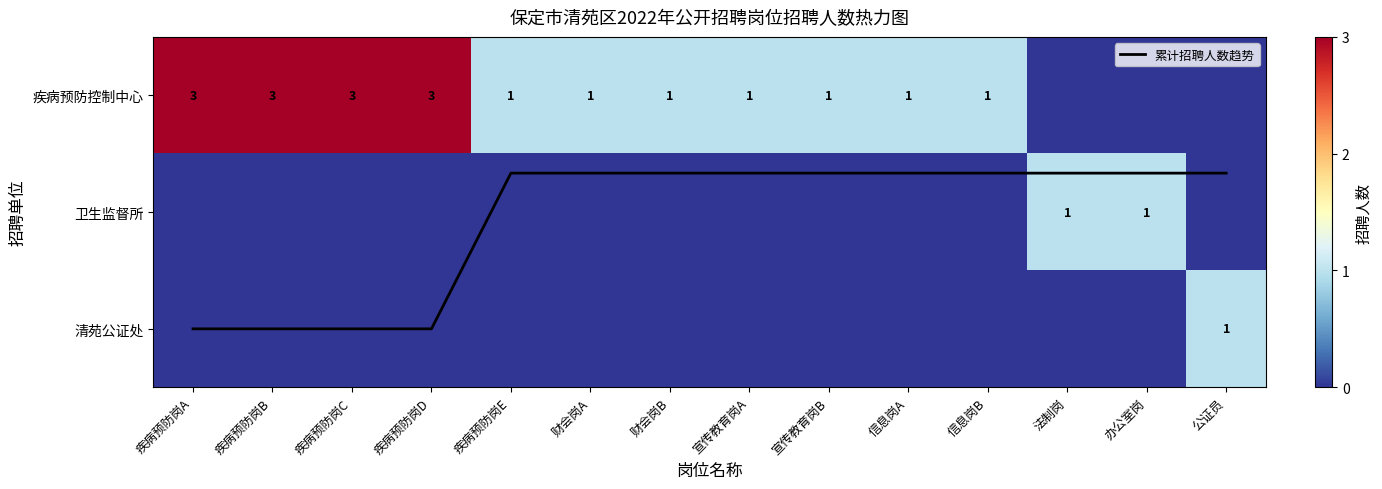

The value of 清苑公证处 at 信息岗B is 0.4. True or false?

False